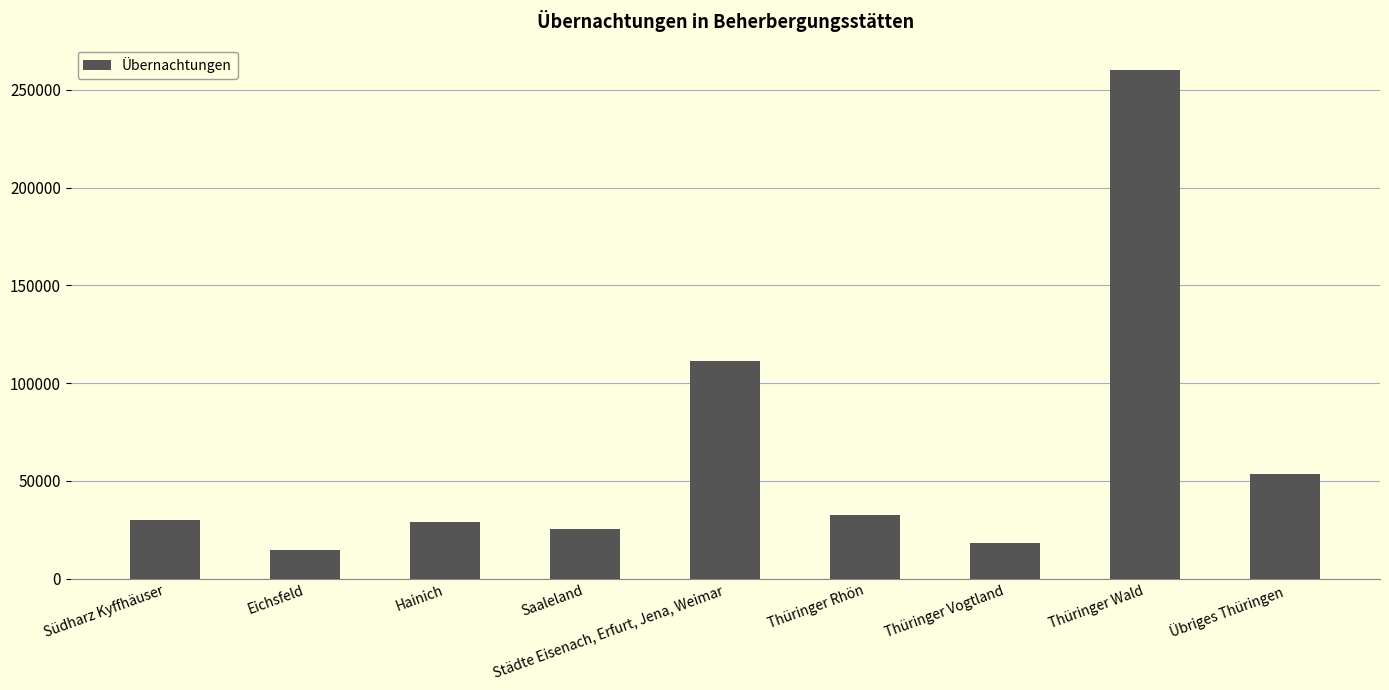

Does the chart contain stacked bars?

No